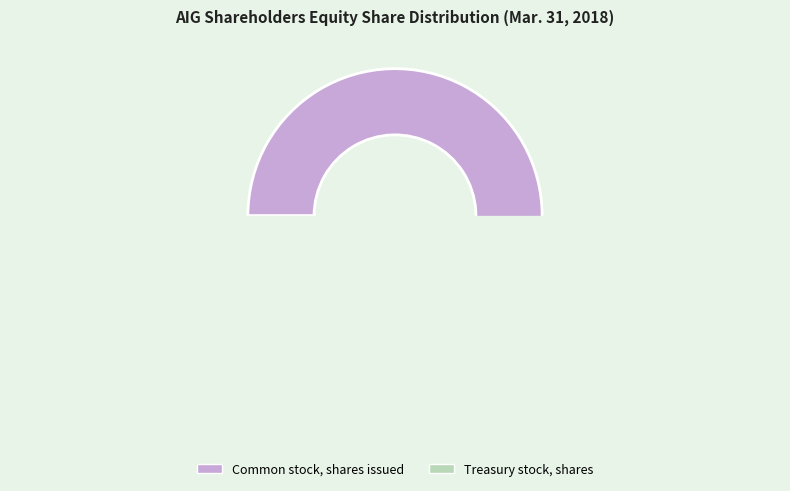

Between Common stock, shares issued and Treasury stock, shares, which is larger?

Common stock, shares issued